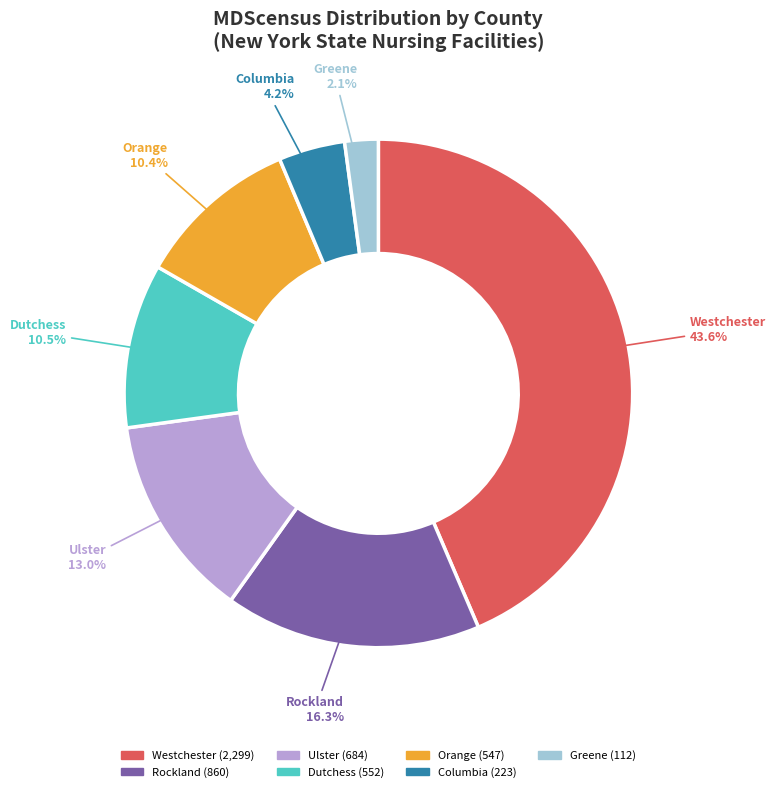

Which category has the smallest portion of the pie?

Greene